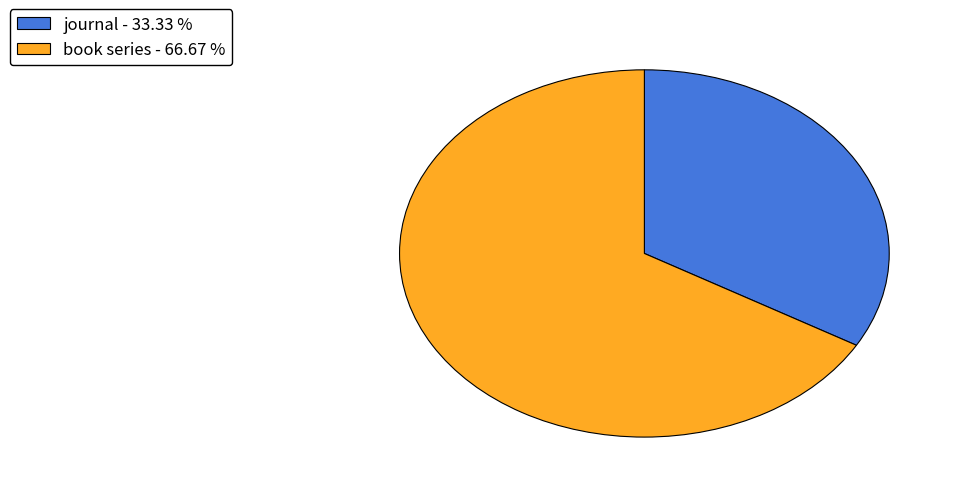

How many segments does this pie chart have?

2